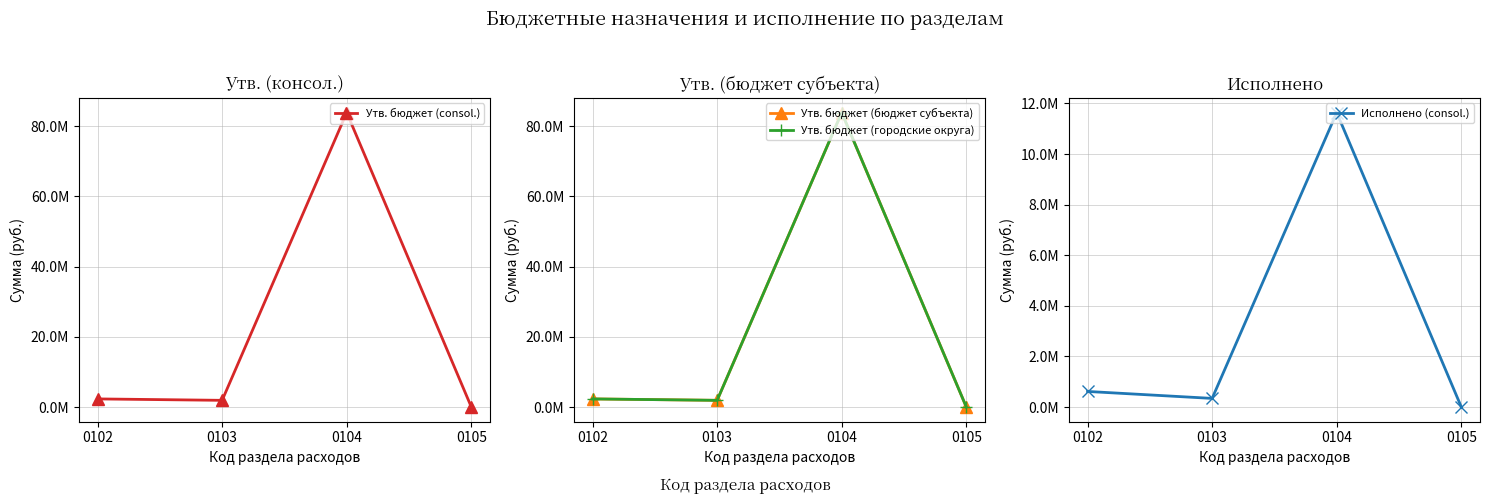

At which category is the sum across all series the highest?

0104